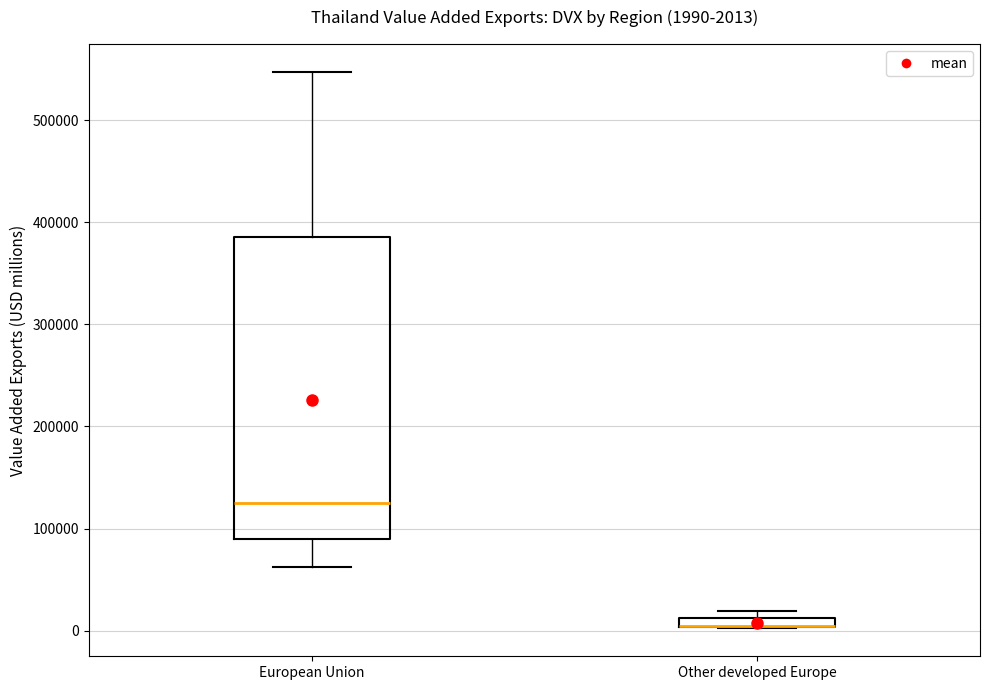

Comparing the boxes themselves (not the whiskers), which one is the tallest?

European Union